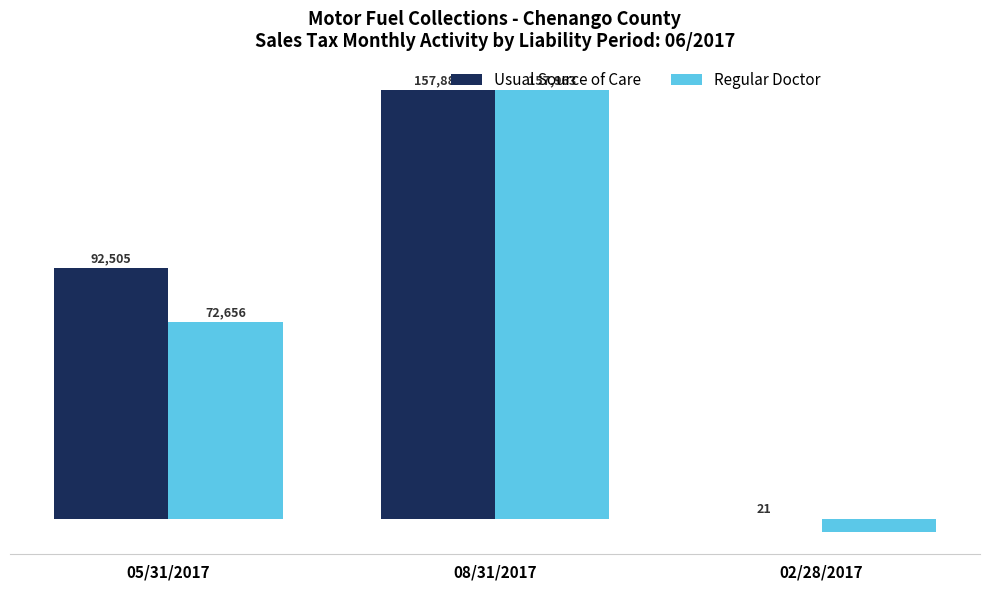

Between 05/31/2017 and 08/31/2017, which series saw the biggest shift?

Regular Doctor